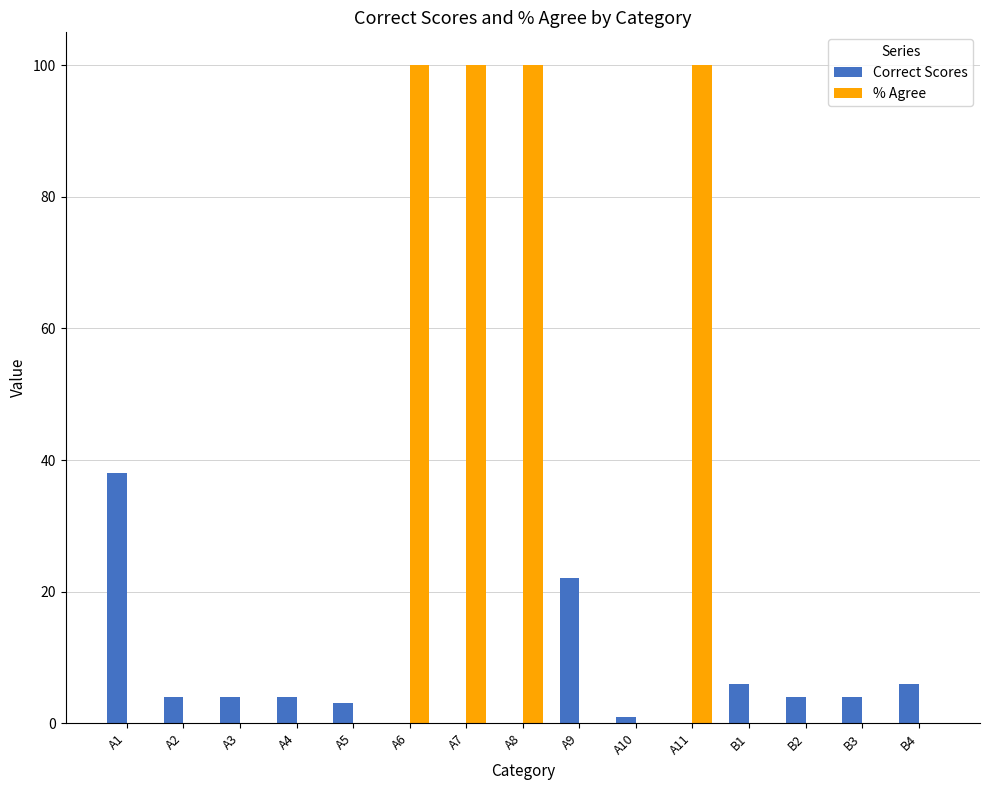

Is it true that Correct Scores equals 0 at A11?

True